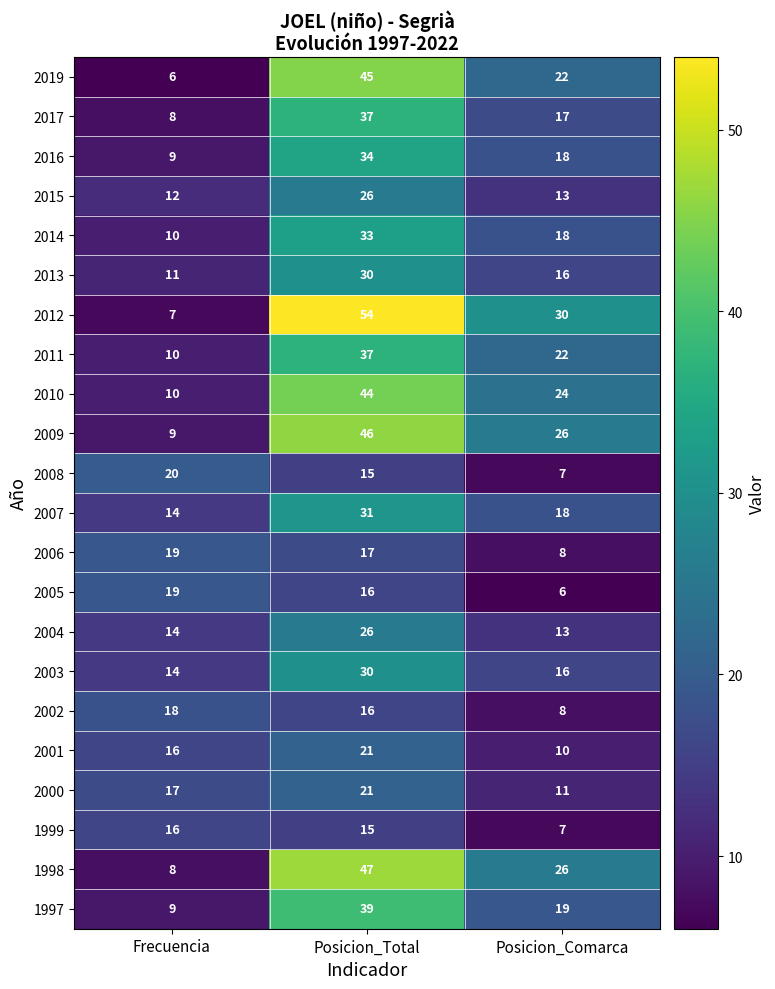

The 2002 series shows 18 at Frecuencia. True or false?

True